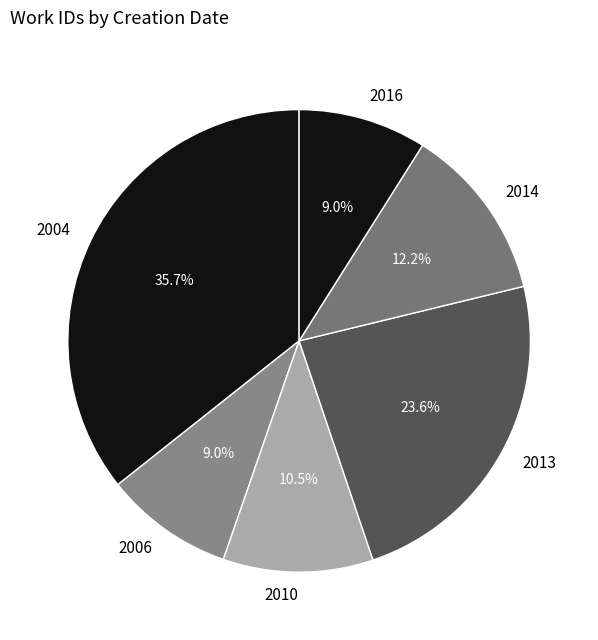

What is the largest slice in the pie chart?

2004